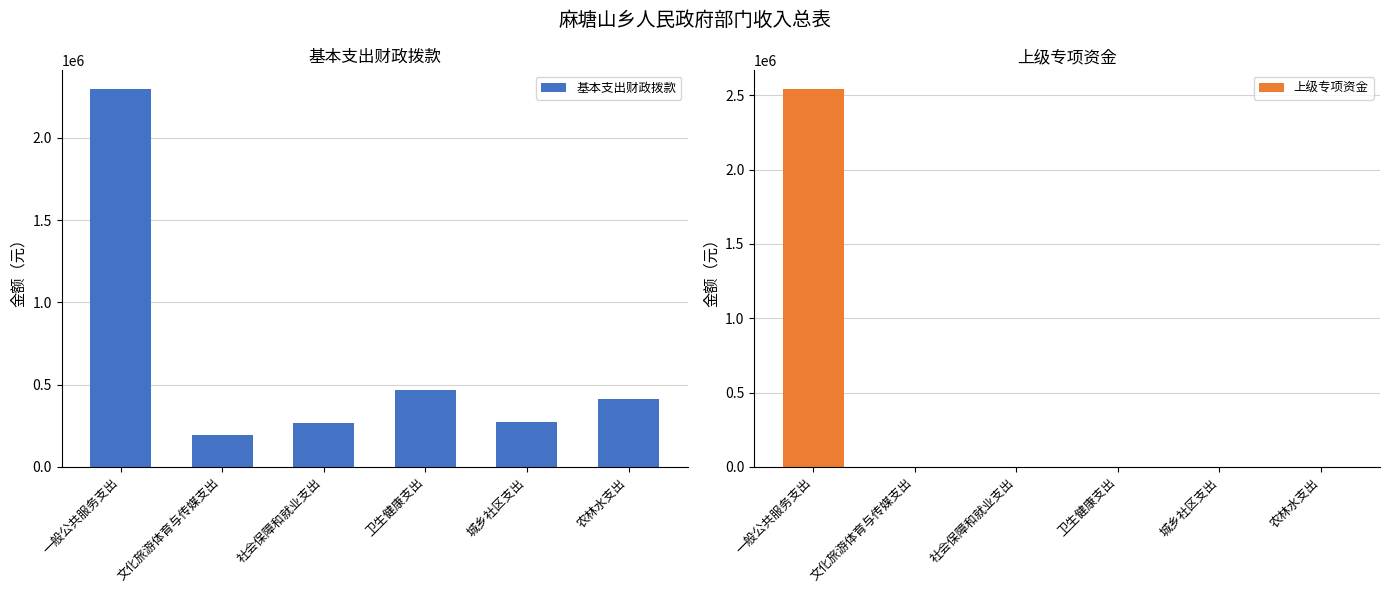

Reading right to left, list all the values displayed in this chart.

基本支出财政拨款: 413196.4	271921.8	467330.2	269203.8	193296.0	2295594.1
上级专项资金: 0.0	0.0	0.0	0.0	0.0	2540000.0